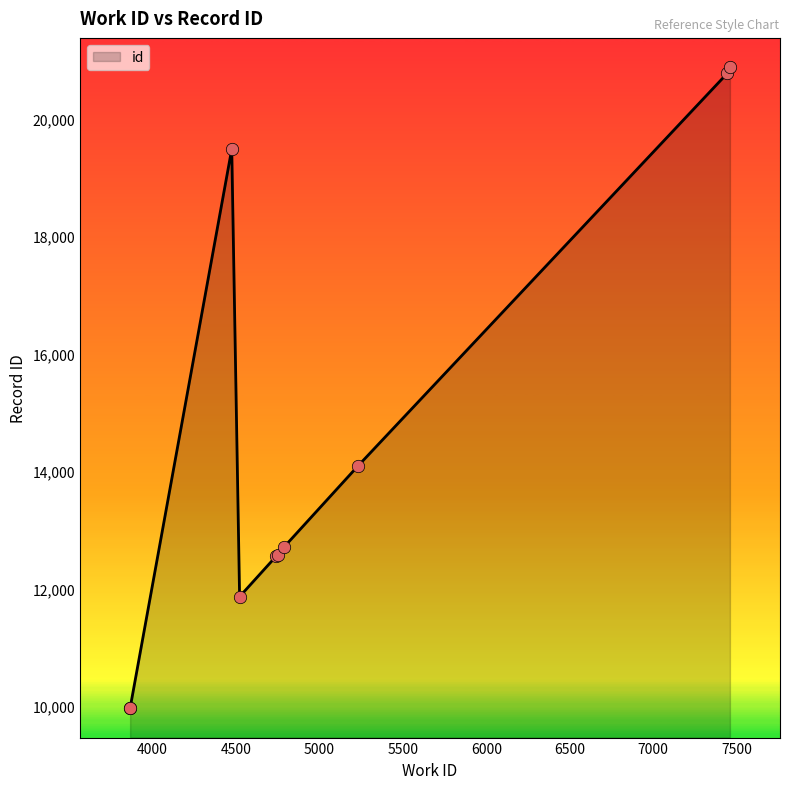

Which has a higher value, 3866 or 4475?

4475